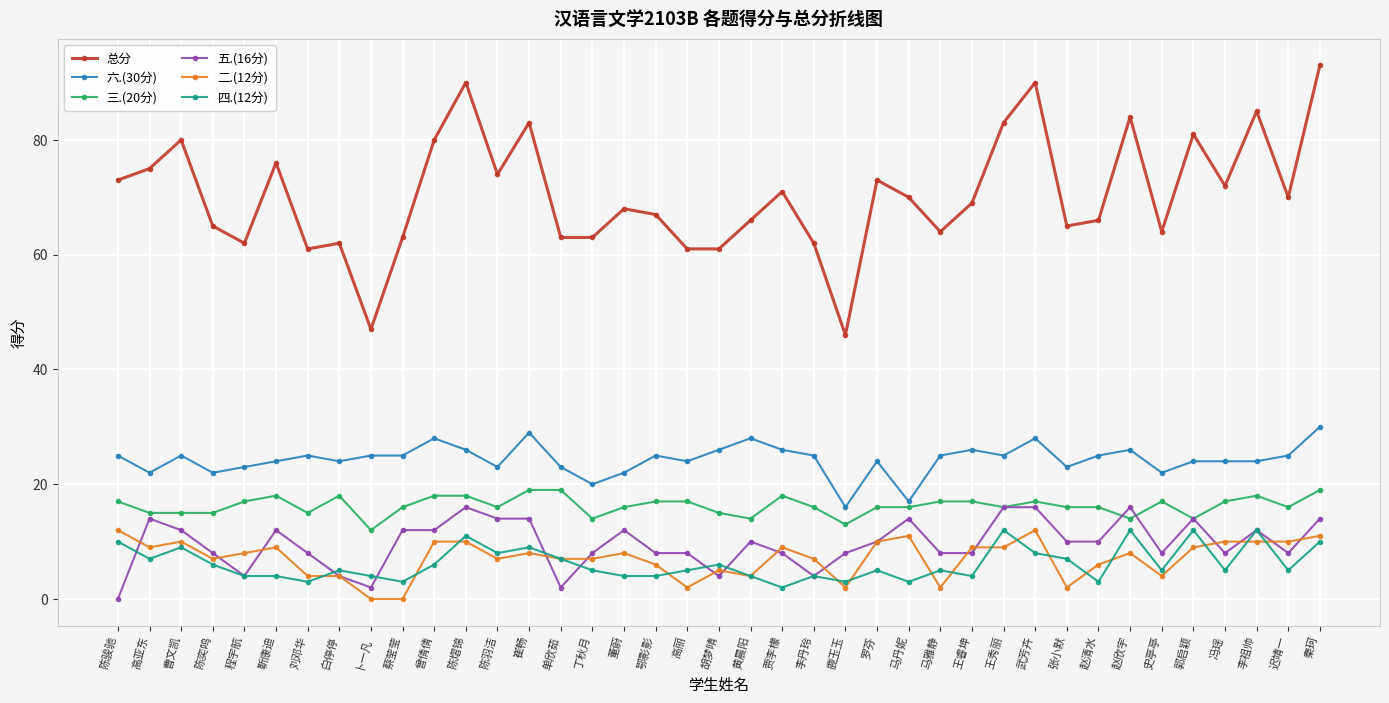

At which category does the chart reach its peak across all series?

秦珂